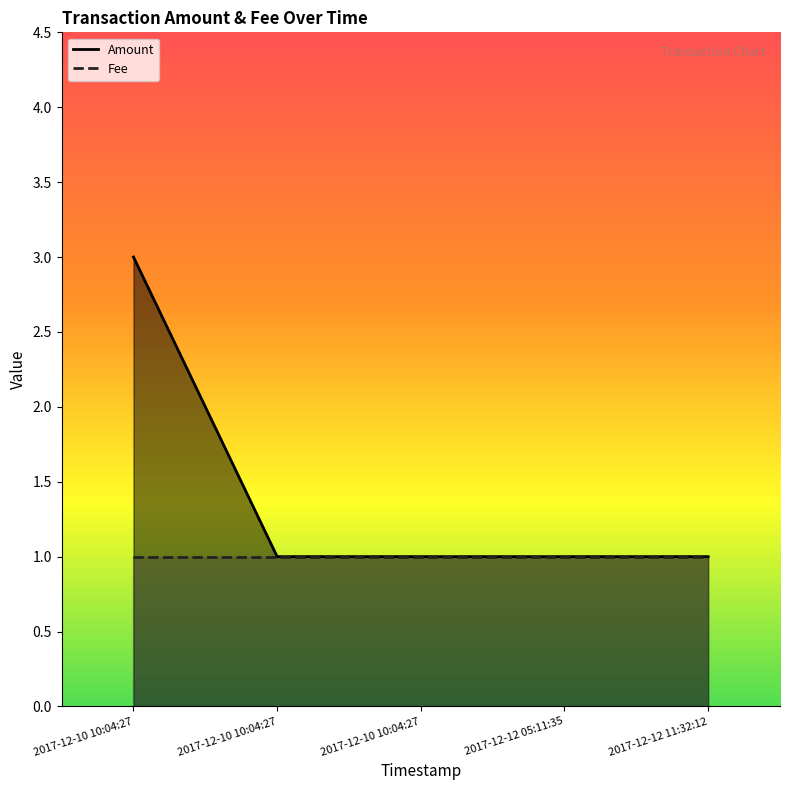

True or false: the data has more than 0 interior local peaks.

False